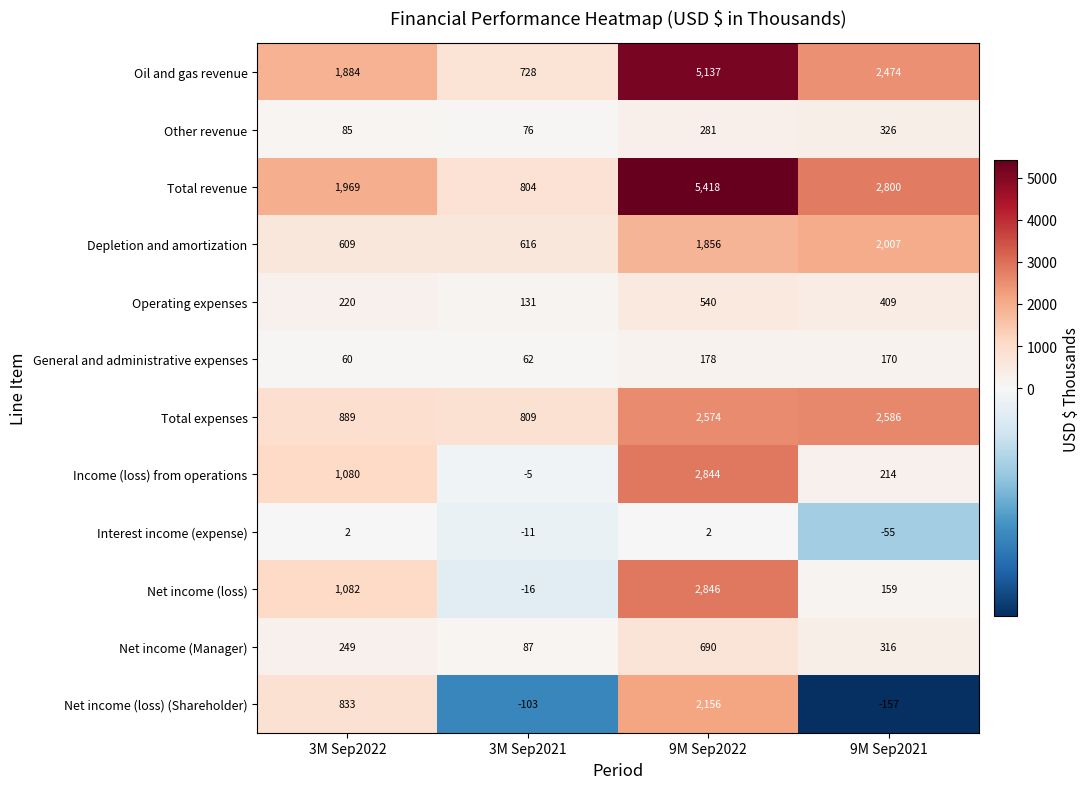

Where is Other revenue nearest to the value 201?

9M Sep2022